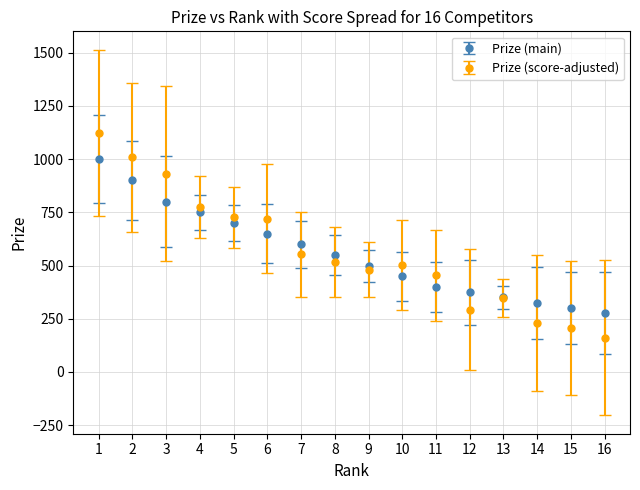

What is the total value across all series at 4?

1526